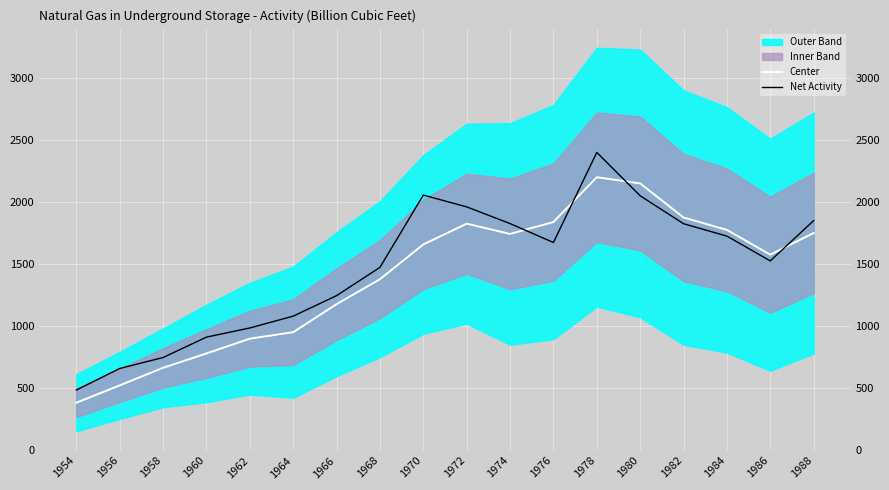

Reading left to right, what are all the values shown in this chart?

Center: 1954=381.2	1956=521.0	1958=662.6	1960=778.5	1962=897.6	1964=950.1	1966=1176.0	1968=1377.3	1970=1657.7	1972=1825.1	1974=1742.4	1976=1838.5	1978=2200.0	1980=2150.0	1982=1875.0	1984=1775.0	1986=1575.0	1988=1750.0
Net Activity: 1954=483.3	1956=657.5	1958=745.7	1960=910.2	1962=984.1	1964=1079.6	1966=1244.9	1968=1472.8	1970=2055.8	1972=1960.8	1974=1826.0	1976=1673.5	1978=2400.0	1980=2050.0	1982=1825.0	1984=1725.0	1986=1525.0	1988=1850.0